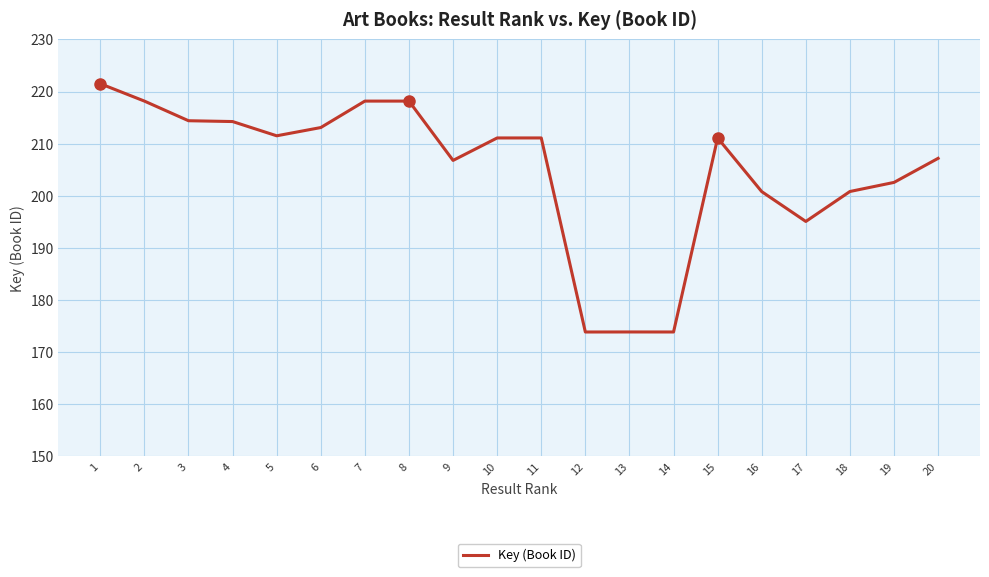

Rank the categories by value from lowest to highest.

12, 14, 13, 17, 16, 18, 19, 9, 20, 10, 15, 11, 5, 6, 4, 3, 7, 8, 2, 1